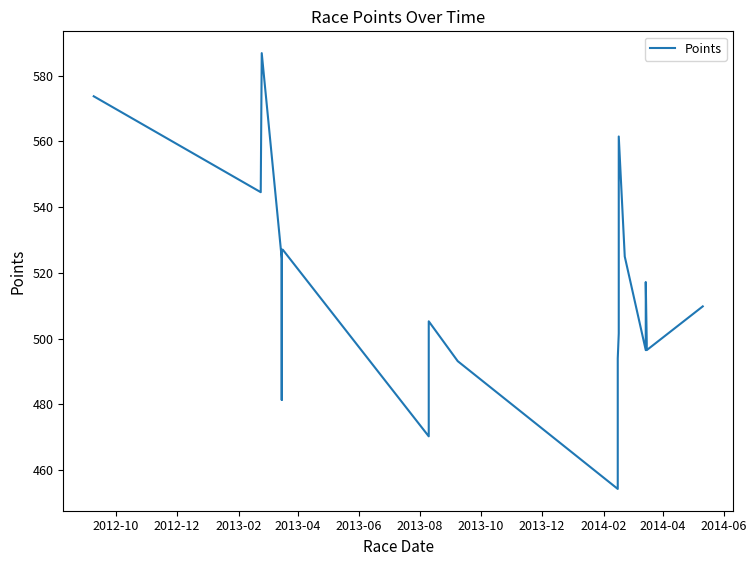

Does the chart have visible grid lines?

No